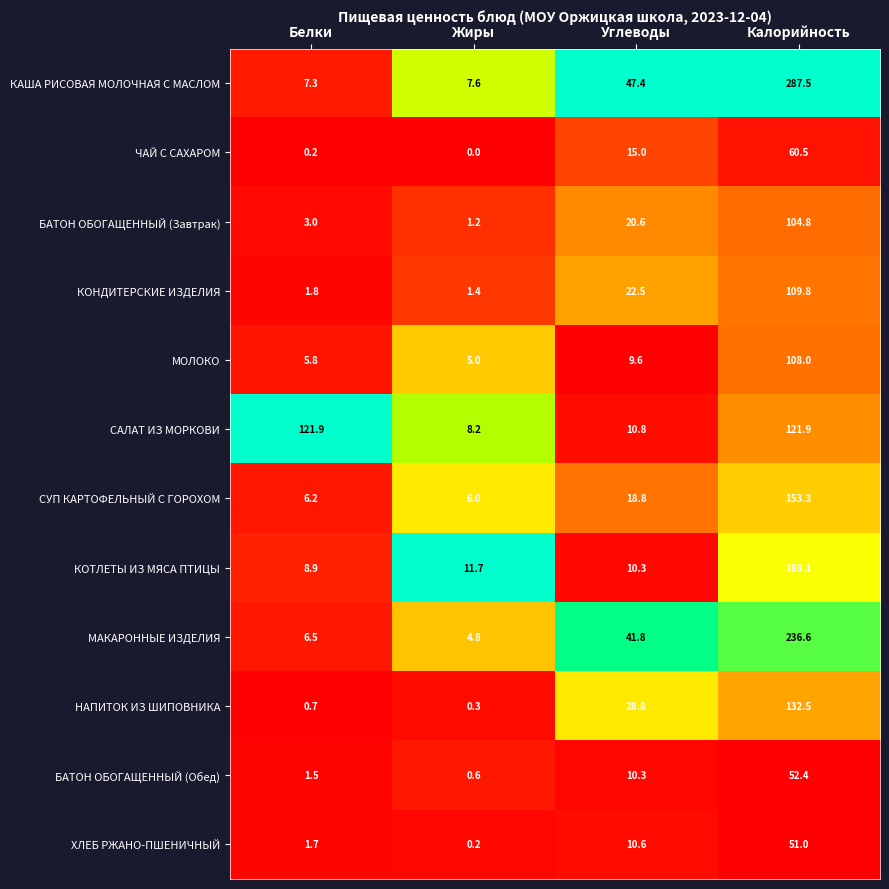

At which category is the sum across all series the highest?

Калорийность